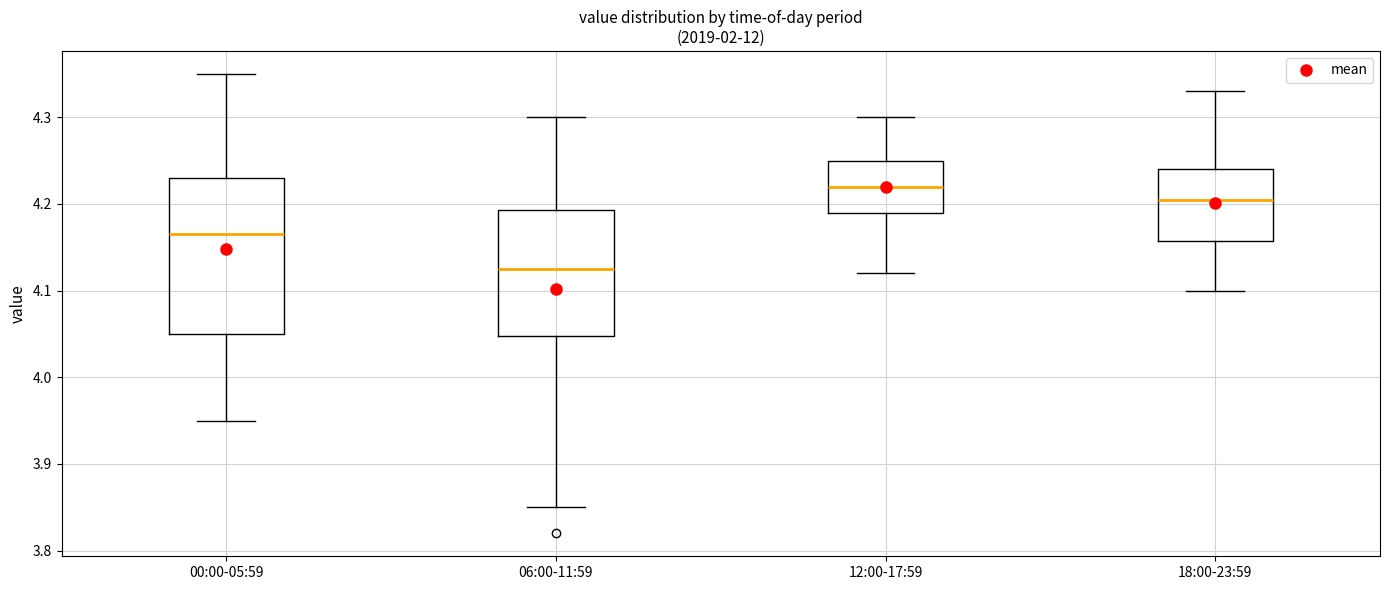

Reading left to right, transcribe this box plot: for each box, give where its median line is, the range the box spans, and where its two whiskers end, as read against the y-axis. The values are not printed on the chart, so give them approximately, as read against the axis.

00:00-05:59: median 4.17, box 4.05 to 4.23, whiskers 3.95 to 4.35
06:00-11:59: median 4.13, box 4.05 to 4.19, whiskers 3.85 to 4.30
12:00-17:59: median 4.22, box 4.19 to 4.25, whiskers 4.12 to 4.30
18:00-23:59: median 4.21, box 4.16 to 4.24, whiskers 4.10 to 4.33